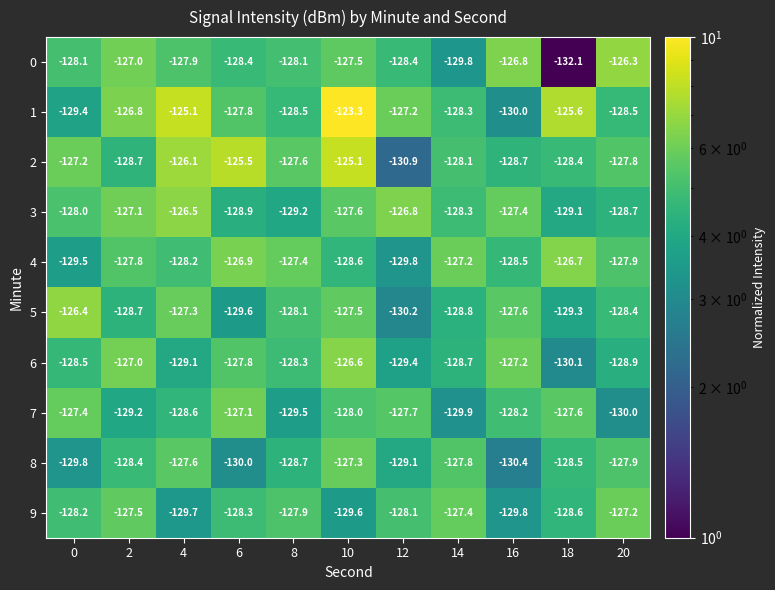

What is the total value across all series at 4?

-1276.1